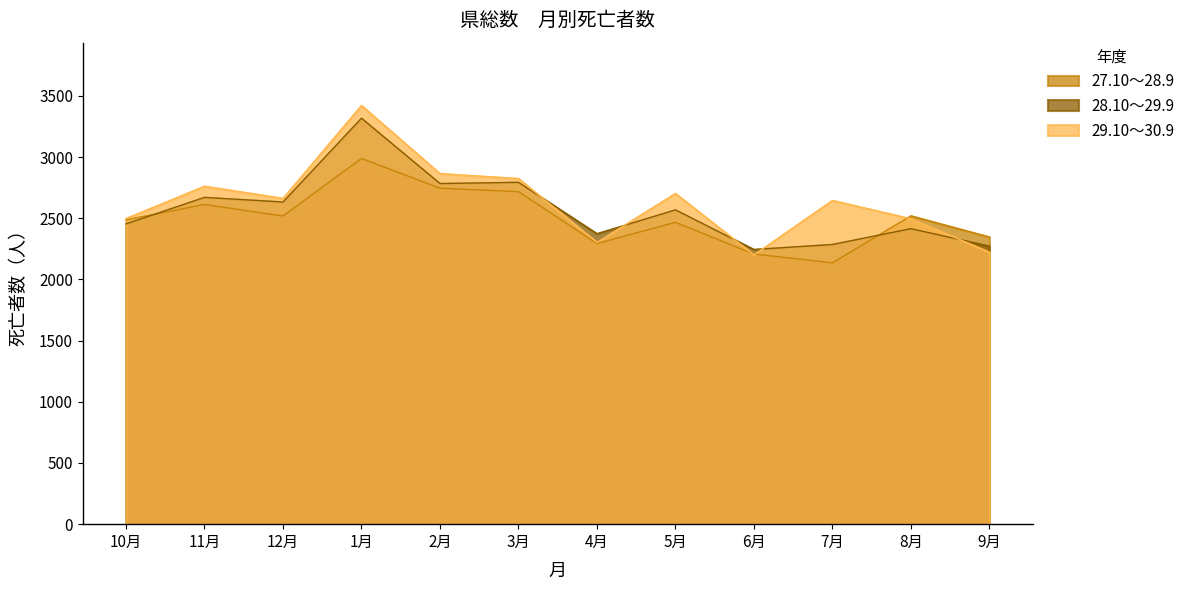

True or false: 28.10～29.9 and 27.10～28.9 cross at least once.

True